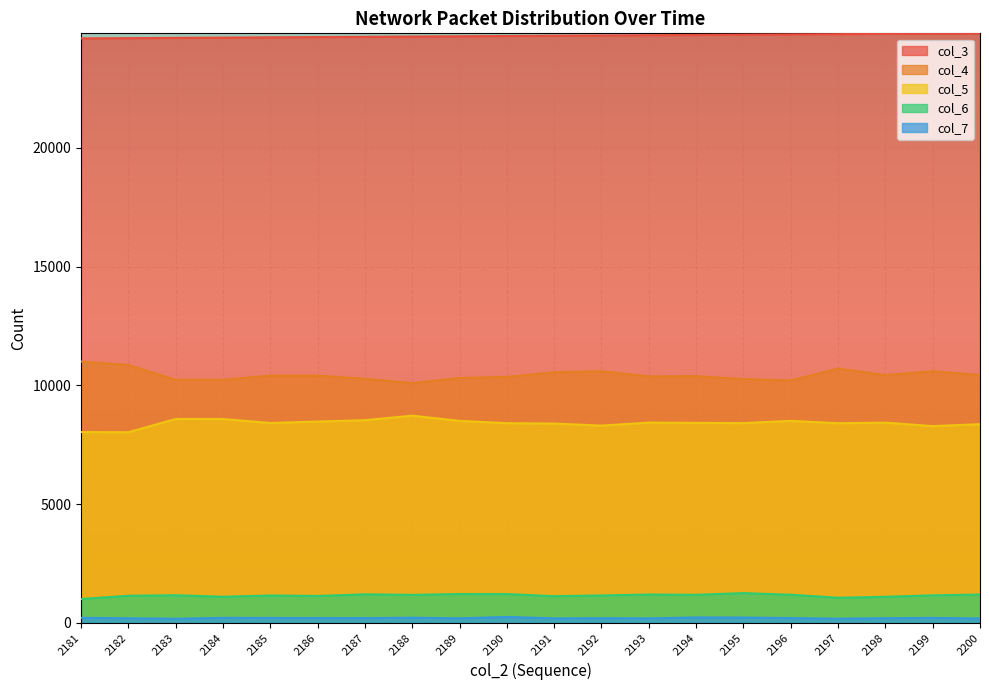

What is the sum of the col_4 values at 2189 and 2183?

20549